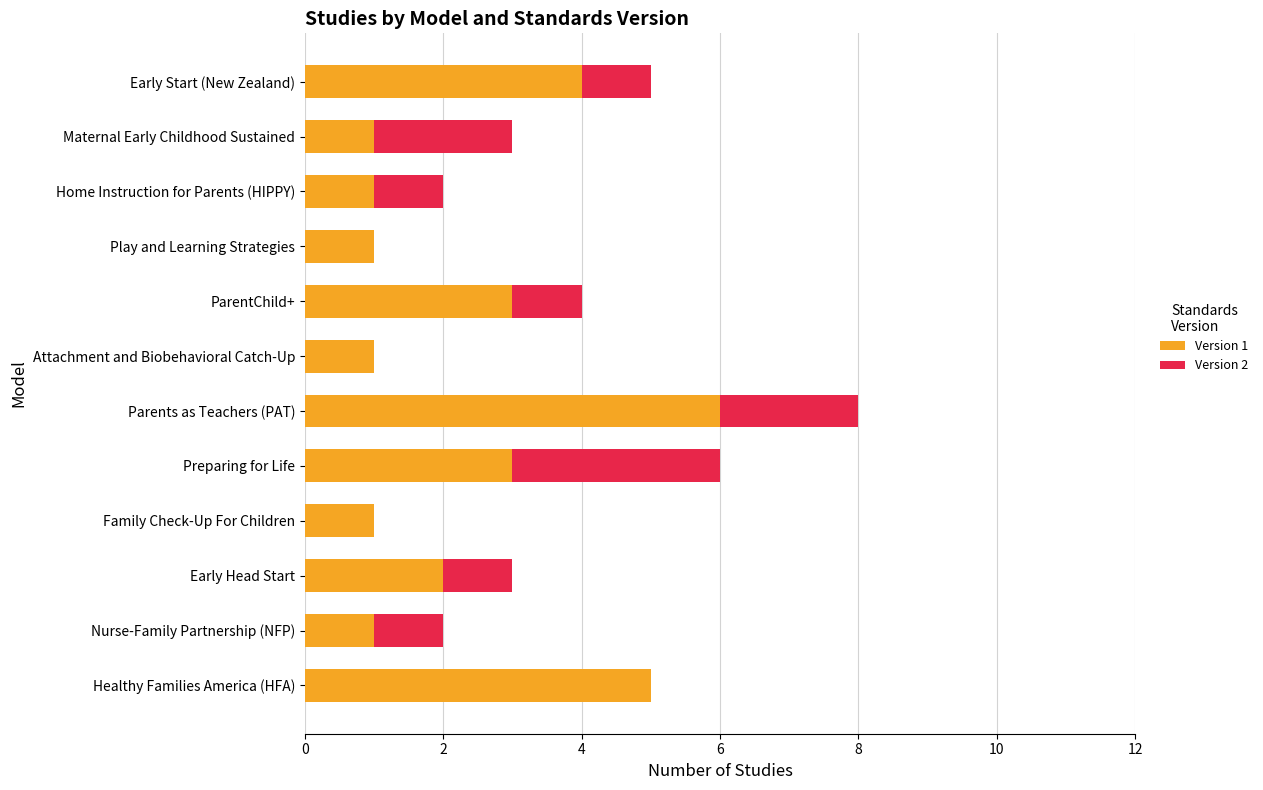

At which category is the sum across all series the highest?

Parents as Teachers (PAT)